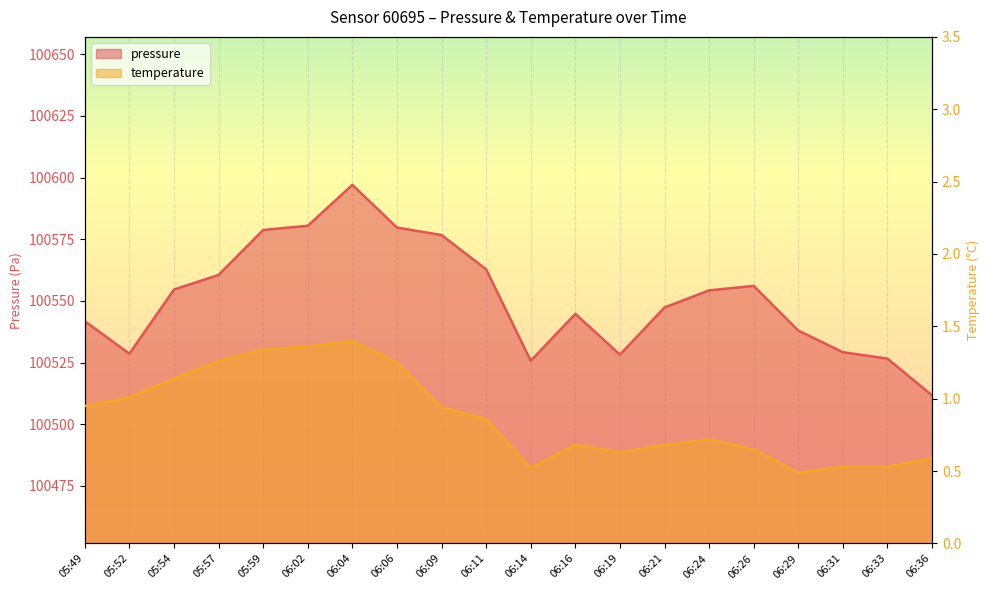

At which category does temperature reach its first local peak?

06:04